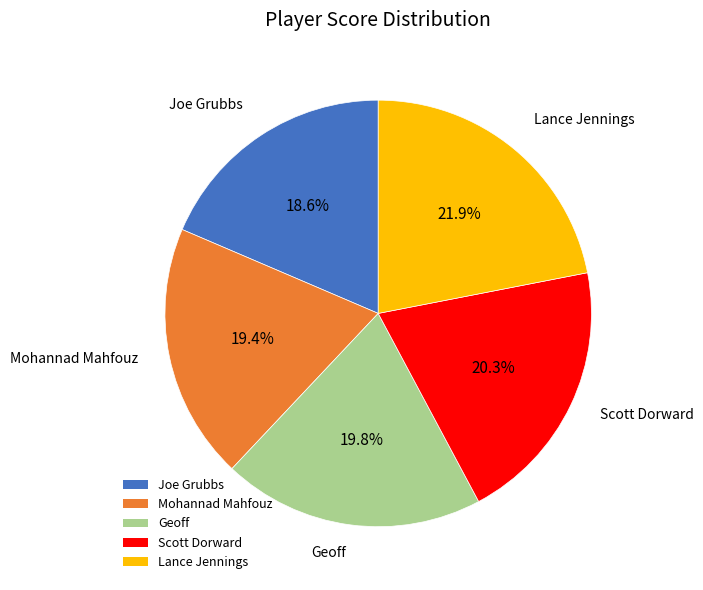

To the nearest percent, what percentage of the pie is Lance Jennings?

22%